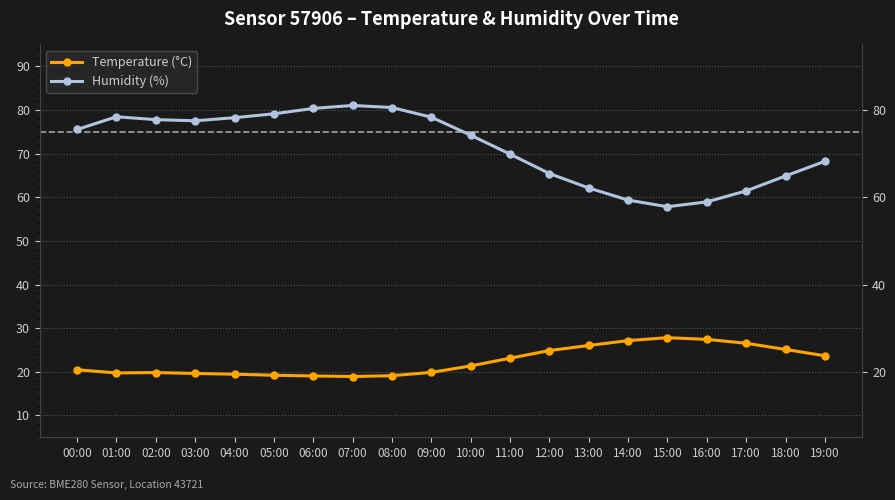

What is the difference between the maximum and minimum values in the Temperature (°C) series?

8.9